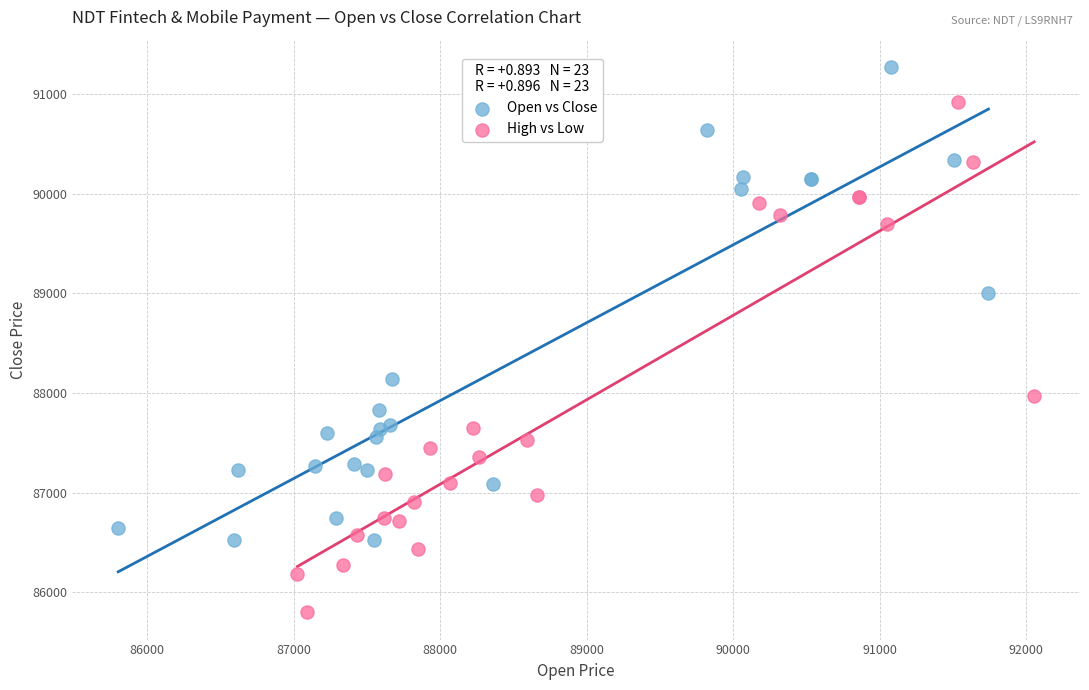

Which series contains the lowest Y value?

High vs Low